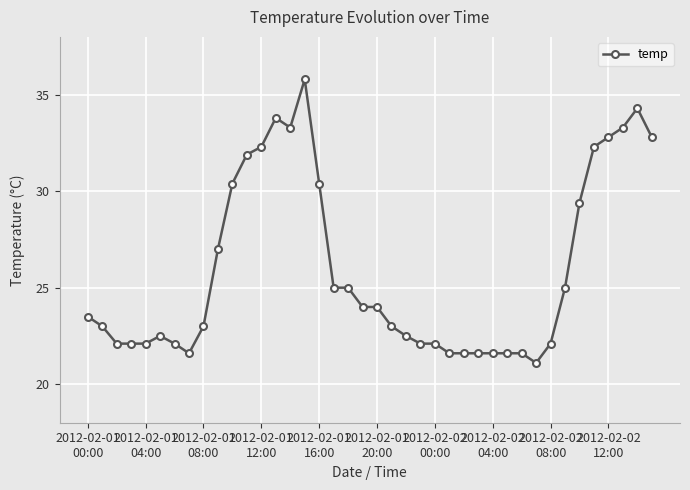

What is the minimum value shown in the chart?

21.1